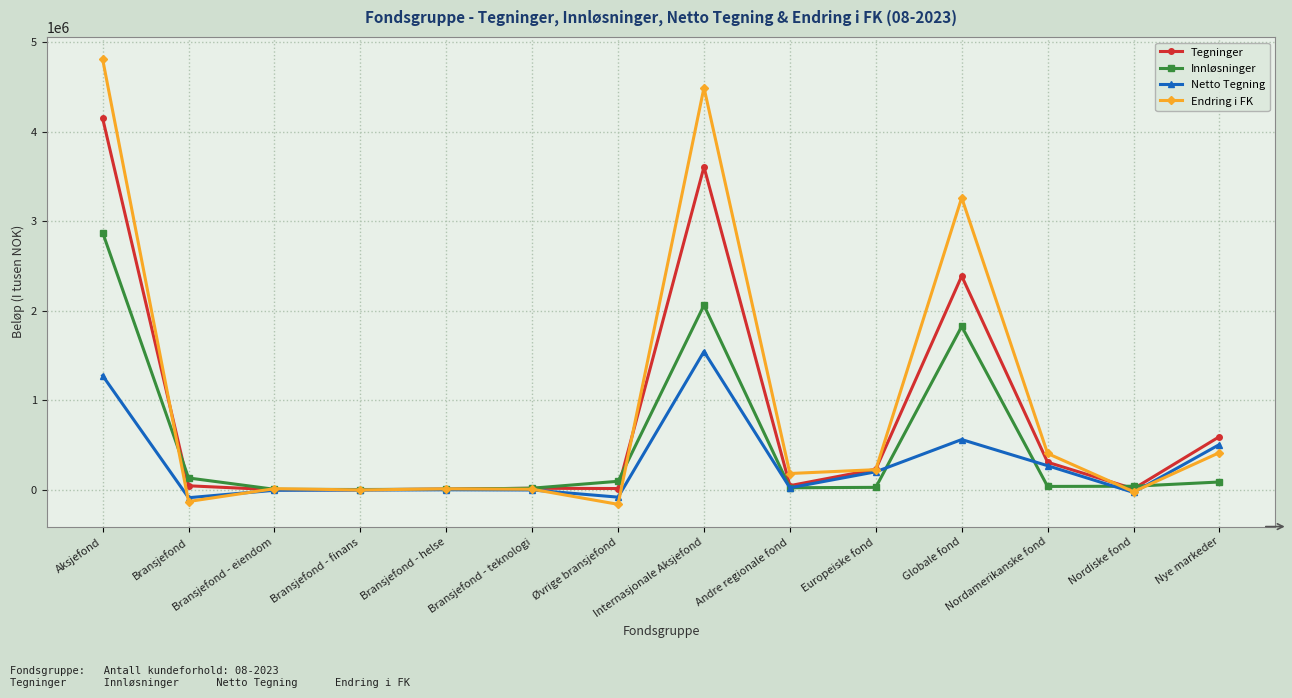

The Netto Tegning series shows 791583.5 at Internasjonale Aksjefond. True or false?

False